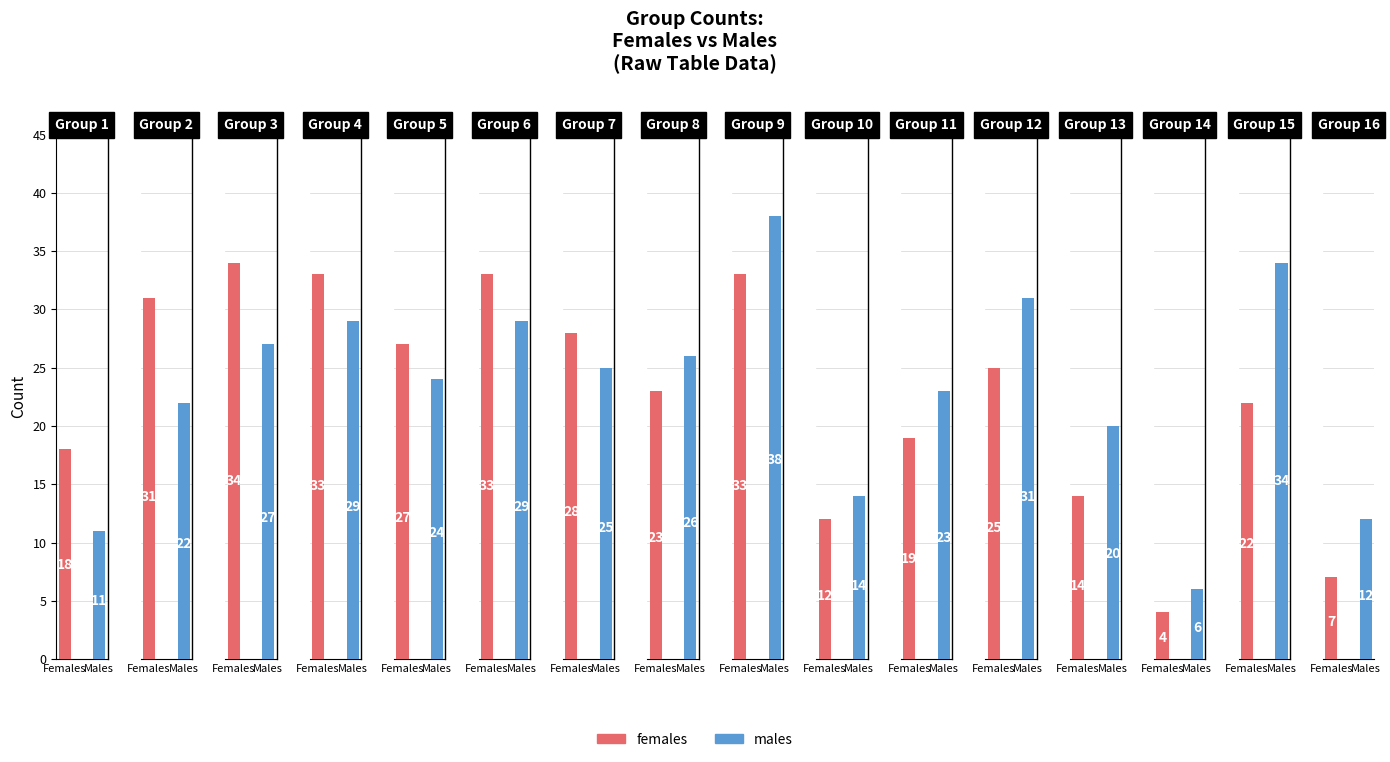

How many values in the females series are below 25?

8